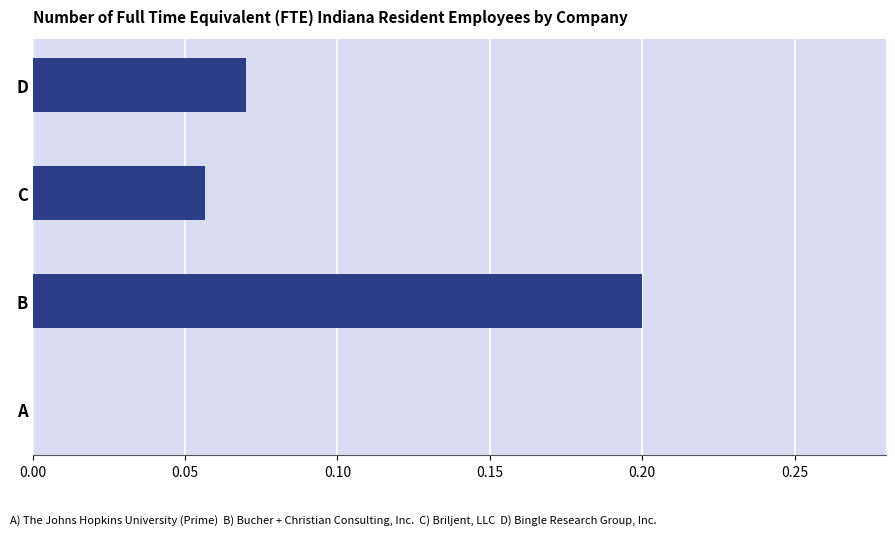

What is the sum of all values?

0.3